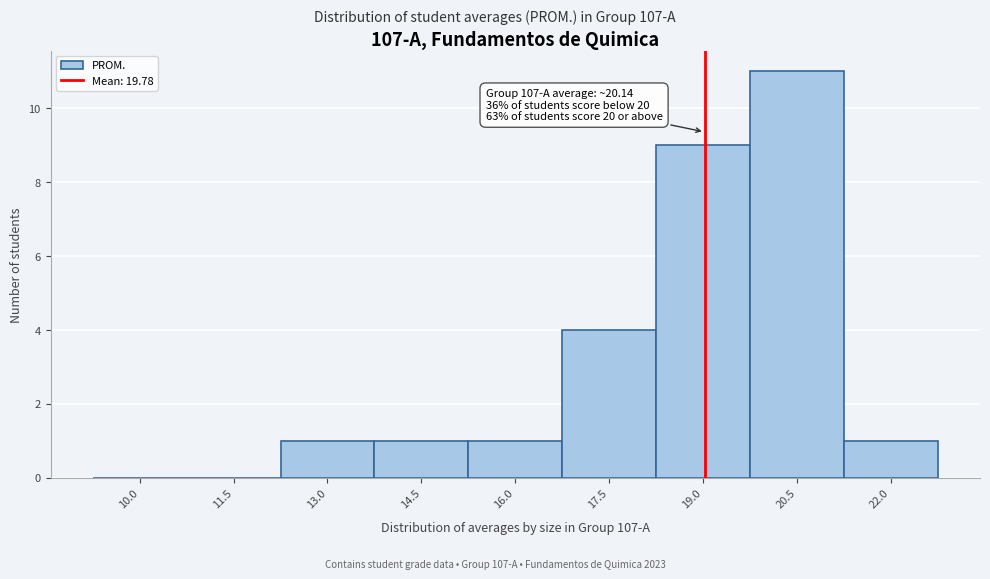

Reading right to left, what are all the values shown in this chart?

22.0=1	20.5=11	19.0=9	17.5=4	16.0=1	14.5=1	13.0=1	11.5=0	10.0=0